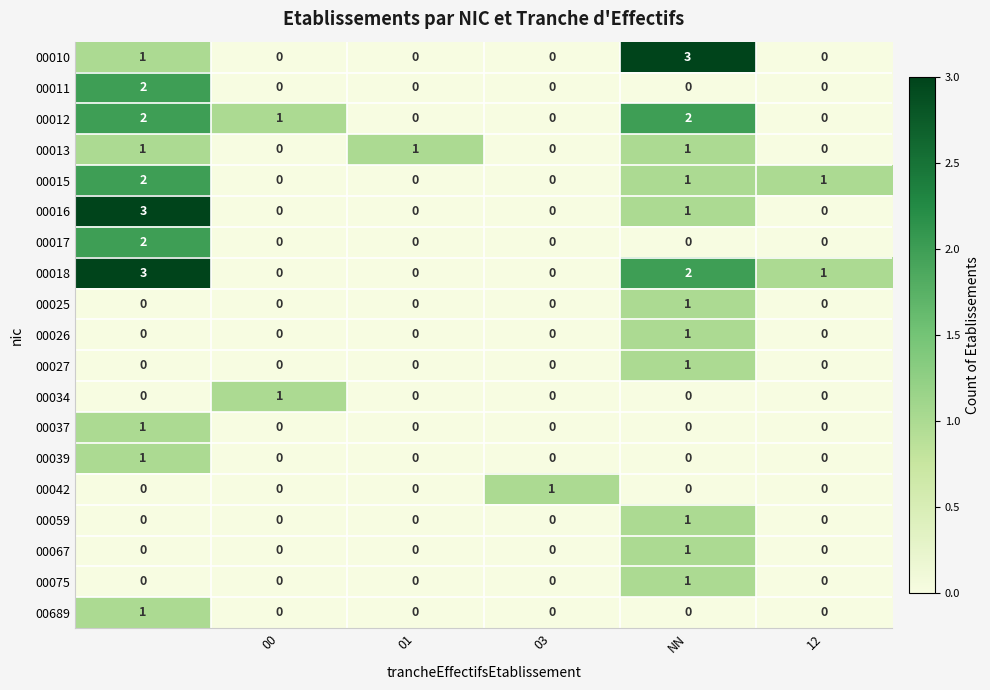

Which series has the largest total across all categories?

00018